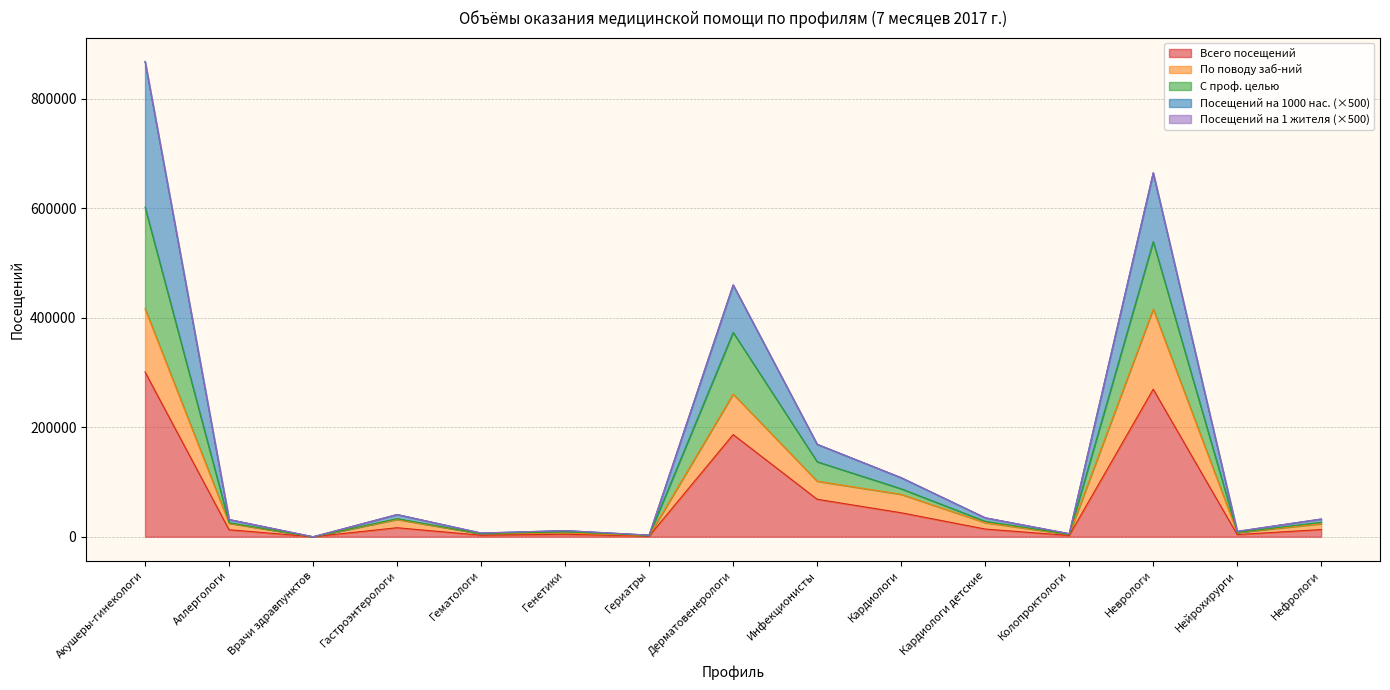

How many interior local valleys does the По поводу заб-ний series have?

5